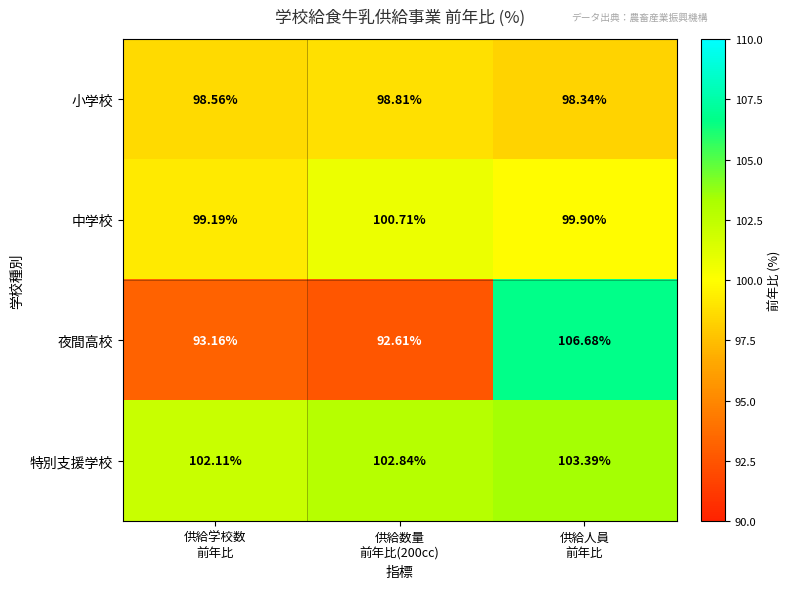

Rank the series by their maximum value, from highest to lowest.

夜間高校, 特別支援学校, 中学校, 小学校